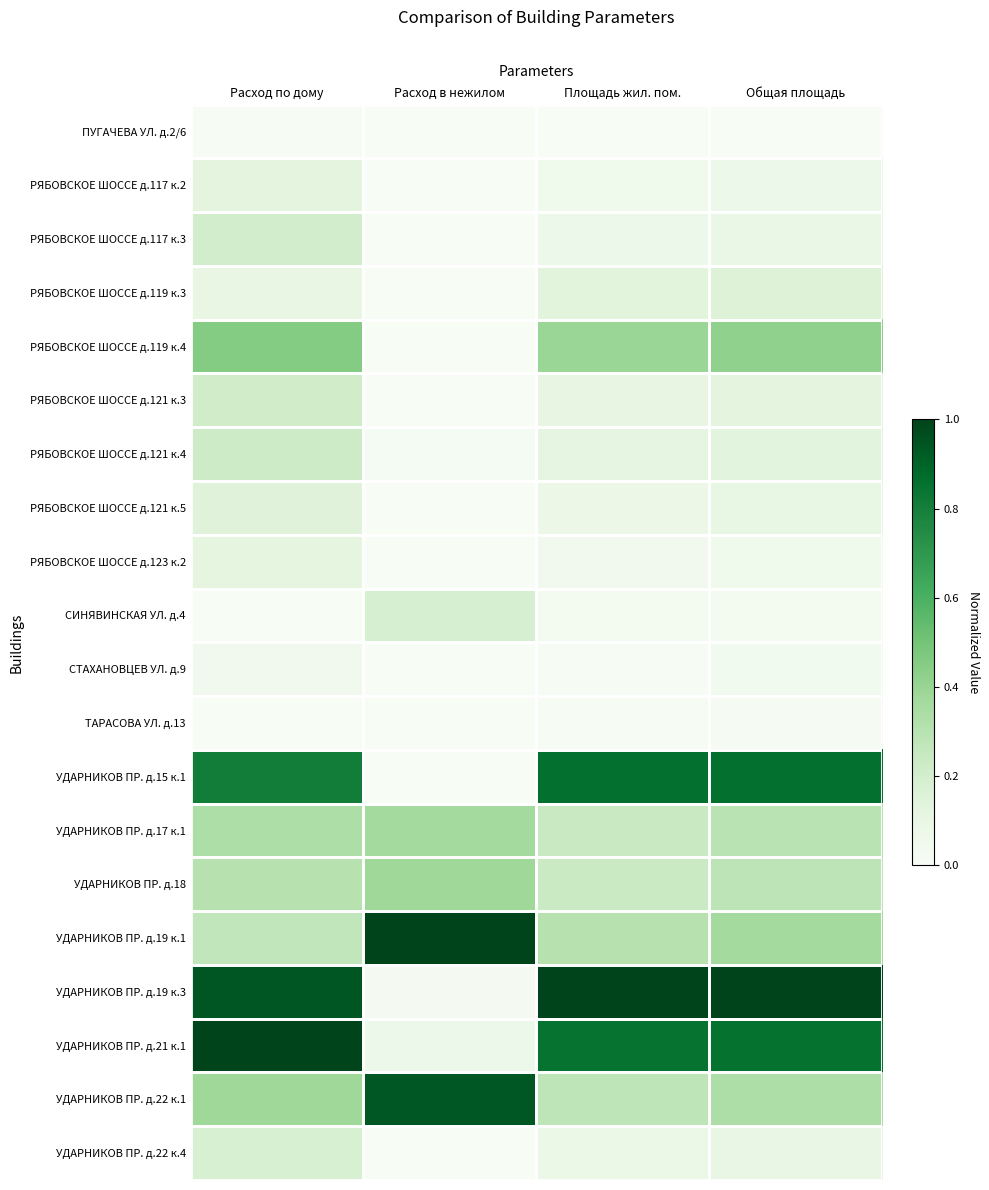

Which series changed the most between Расход по дому and Общая площадь?

УДАРНИКОВ ПР. д.21 к.1